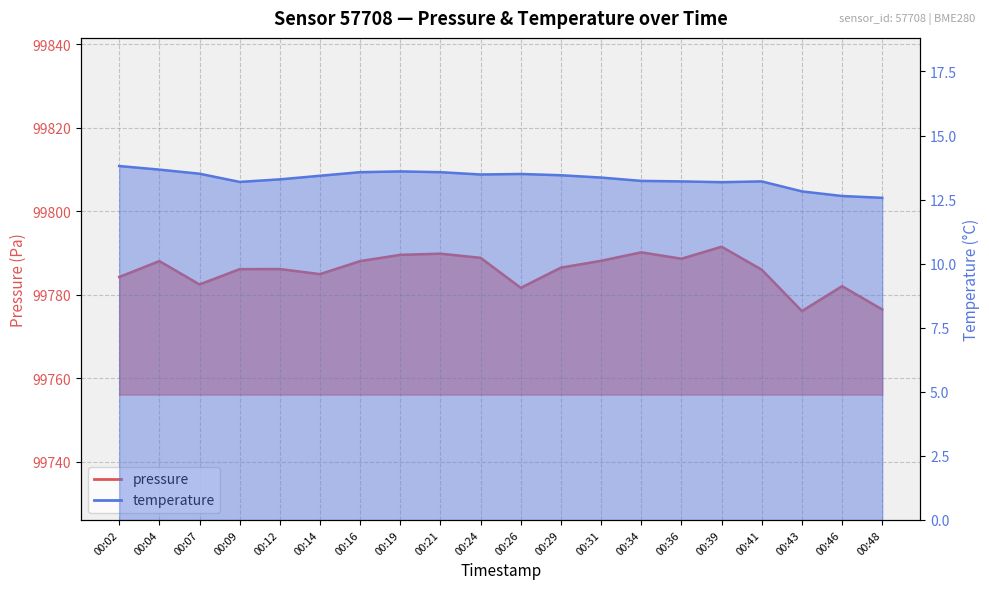

Is it true that pressure equals 99786.1 at 00:09?

True